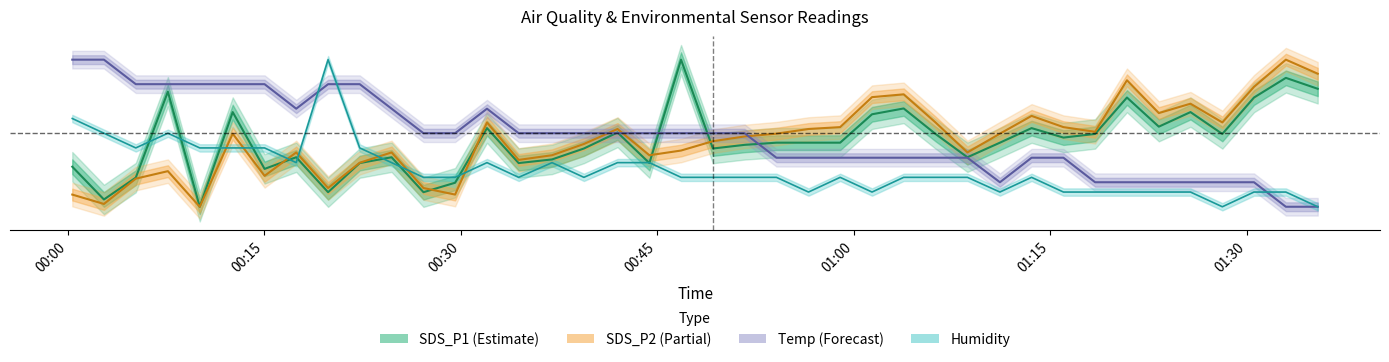

What is the difference between the second highest and second lowest values in the SDS_P2 series?

0.9